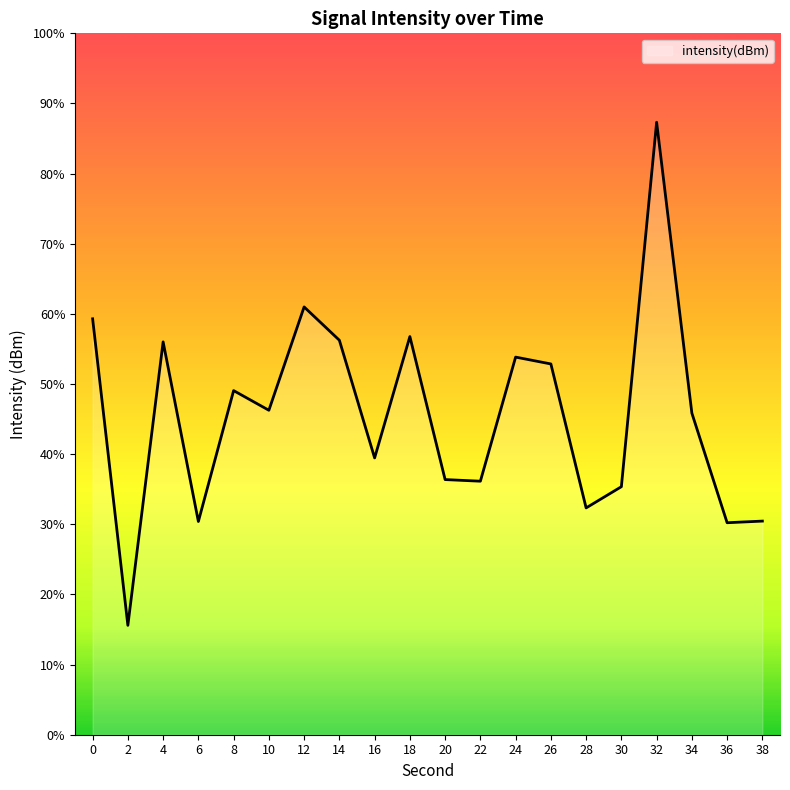

Reading right to left, what are all the values shown in this chart?

-141.7	-141.9	-132.5	-107.6	-138.8	-140.6	-128.3	-127.7	-138.3	-138.2	-125.9	-136.3	-126.3	-123.4	-132.2	-130.6	-141.8	-126.4	-150.6	-124.4